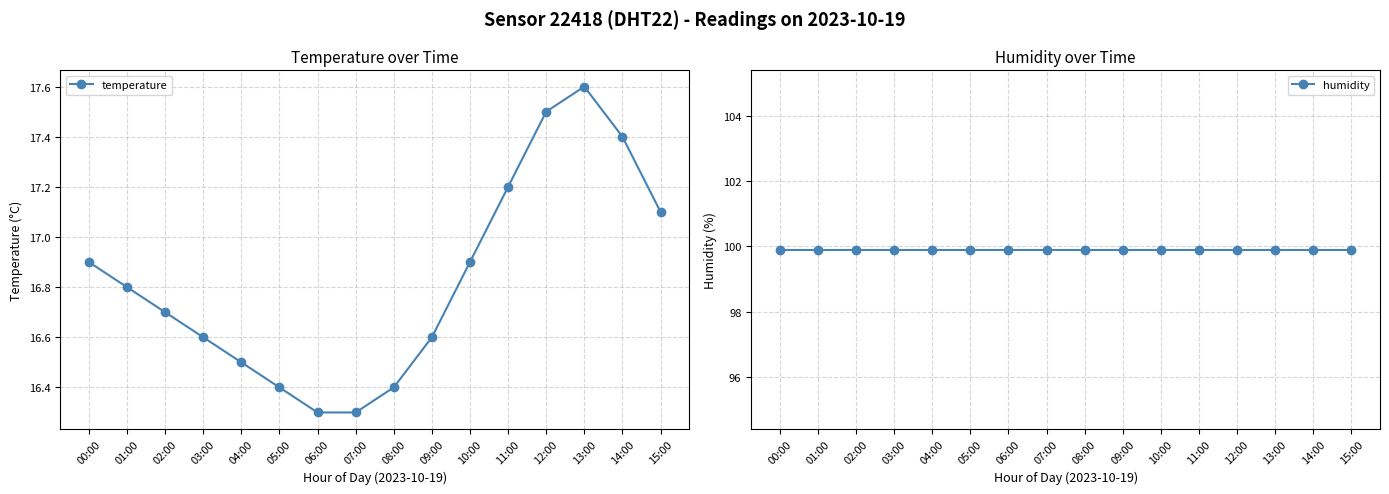

What is the minimum value for humidity?

99.9